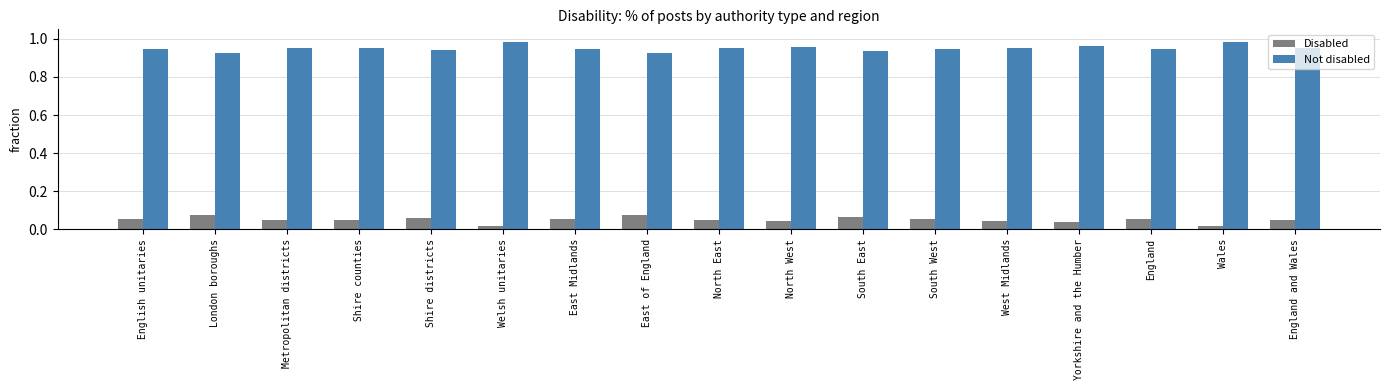

Which series has the largest total across all categories?

Not disabled